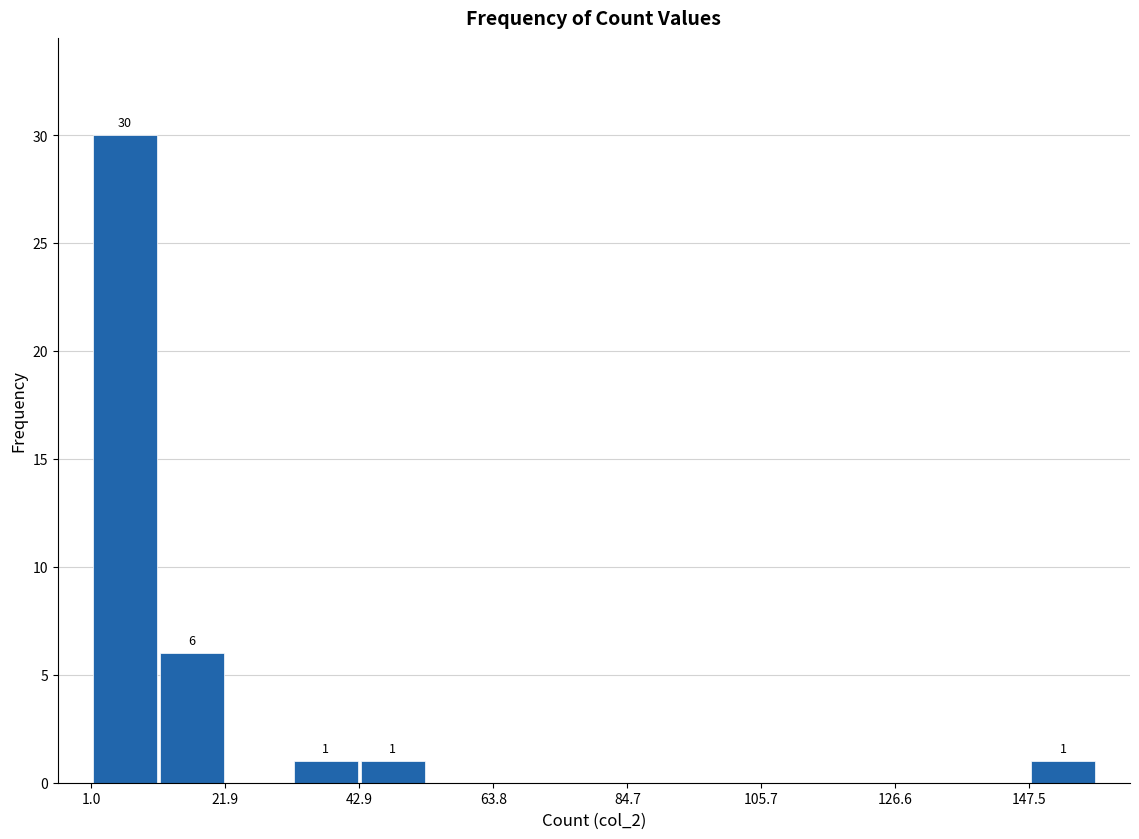

Read against the x-axis, roughly where is the centre of the tallest bar?

5